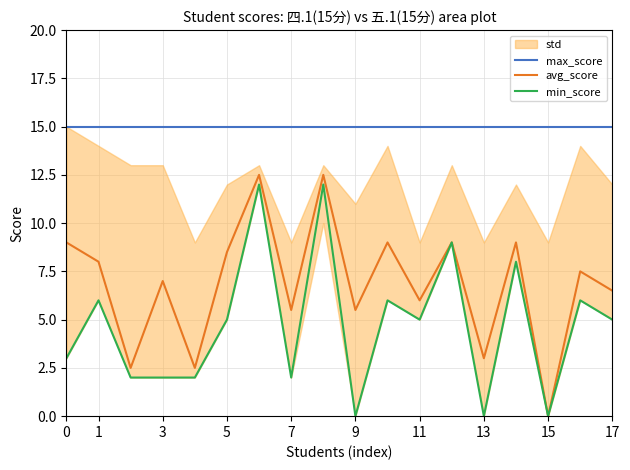

How many values in the min_score series are below 5?

8